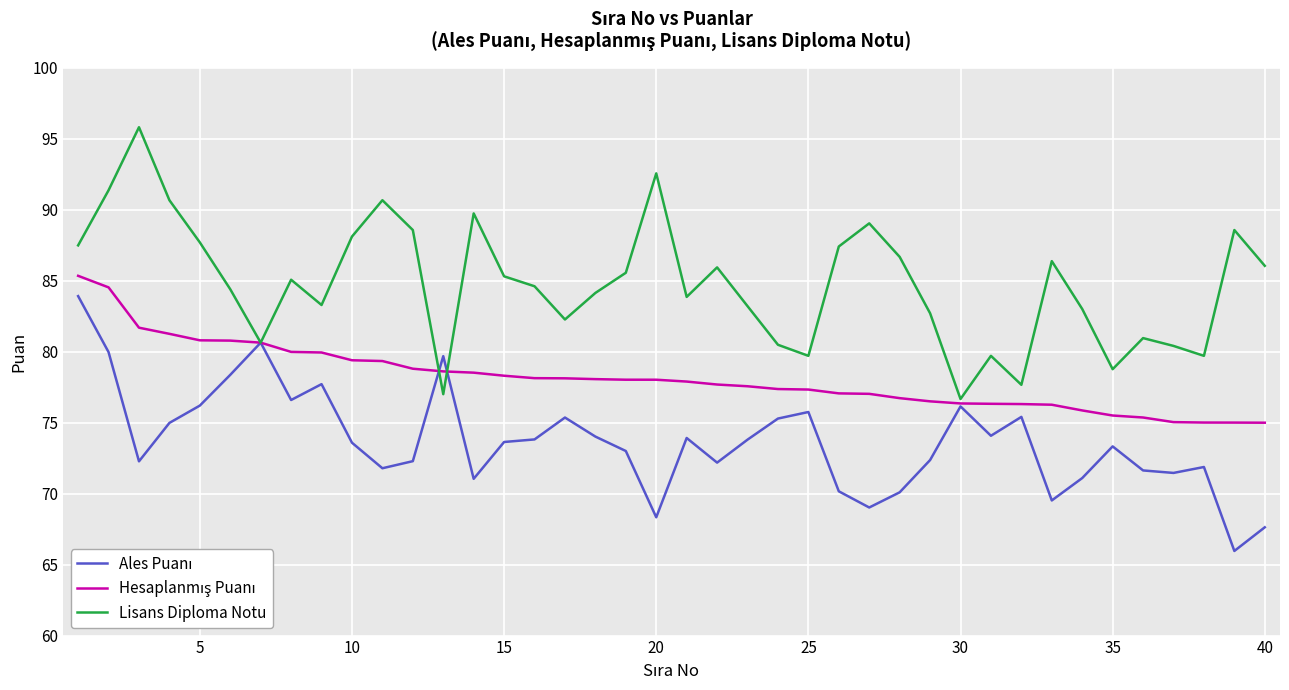

What is the minimum value shown in the chart?

66.0